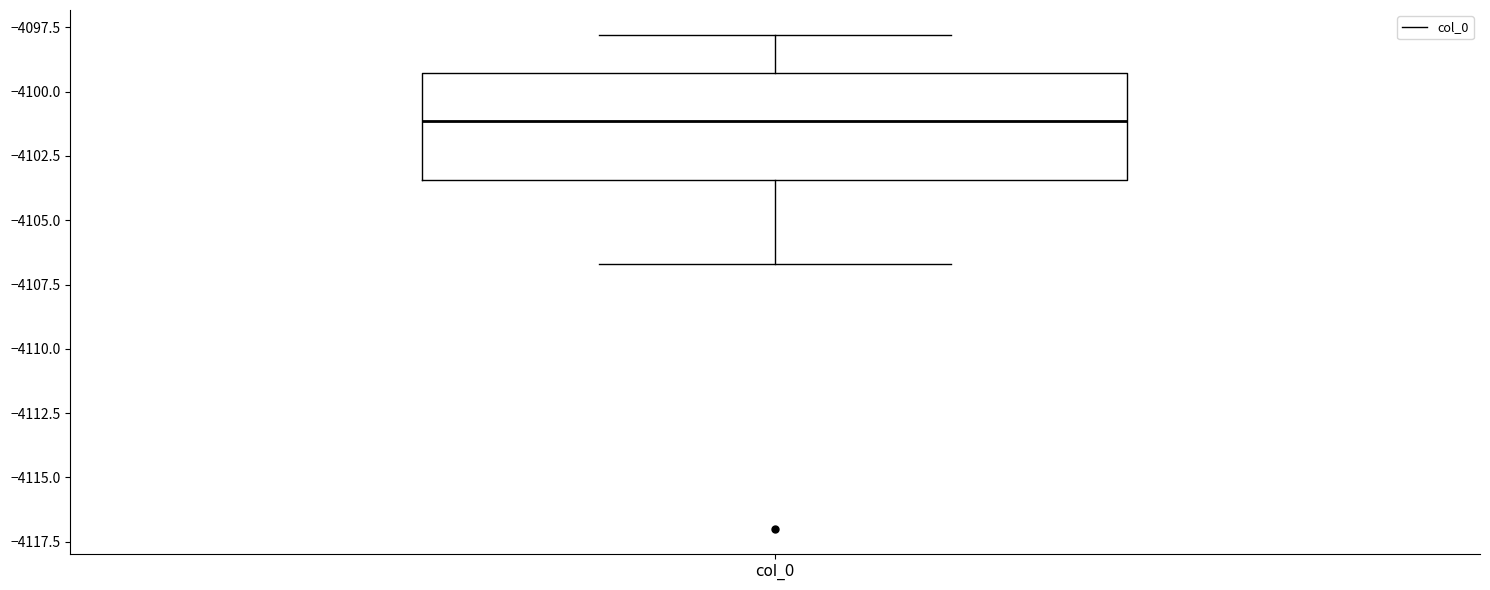

Read this box plot against the y-axis: the position of the median line, the range covered by the box, and the ends of both whiskers. The values are not printed on the chart, so give them approximately, as read against the axis.

median -4101.0, box -4103.5 to -4099.5, whiskers -4106.5 to -4098.0